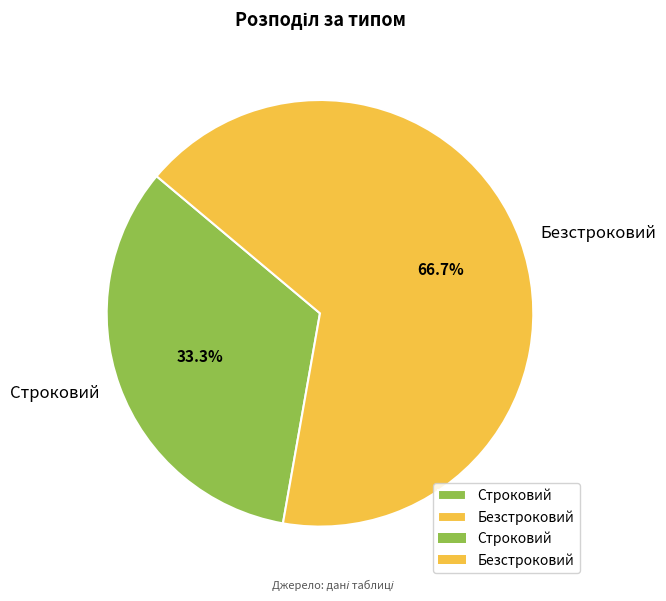

Do Строковий and Безстроковий together represent more than half of the pie?

Yes